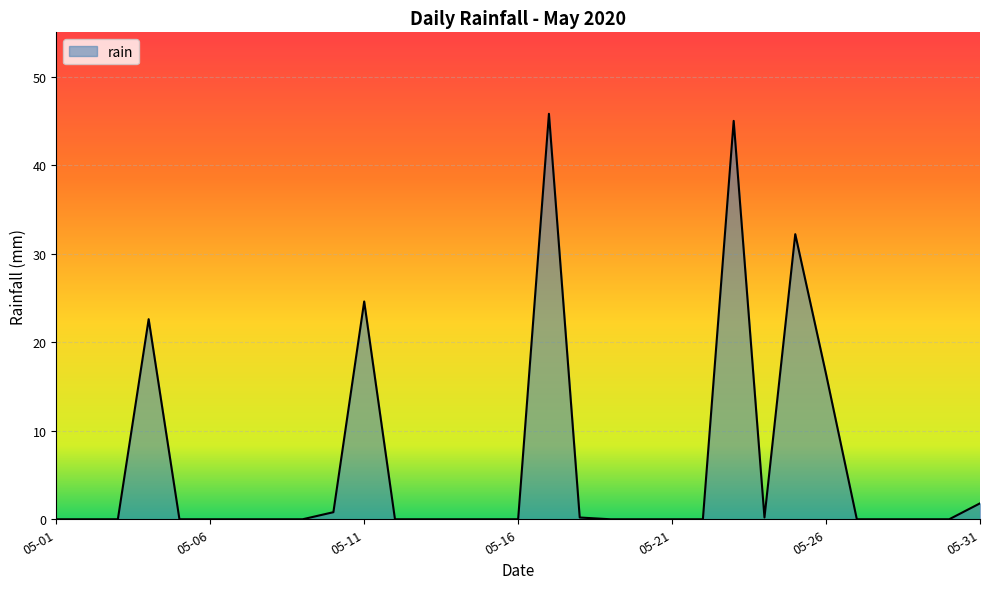

What is the difference between the maximum and minimum values?

45.8